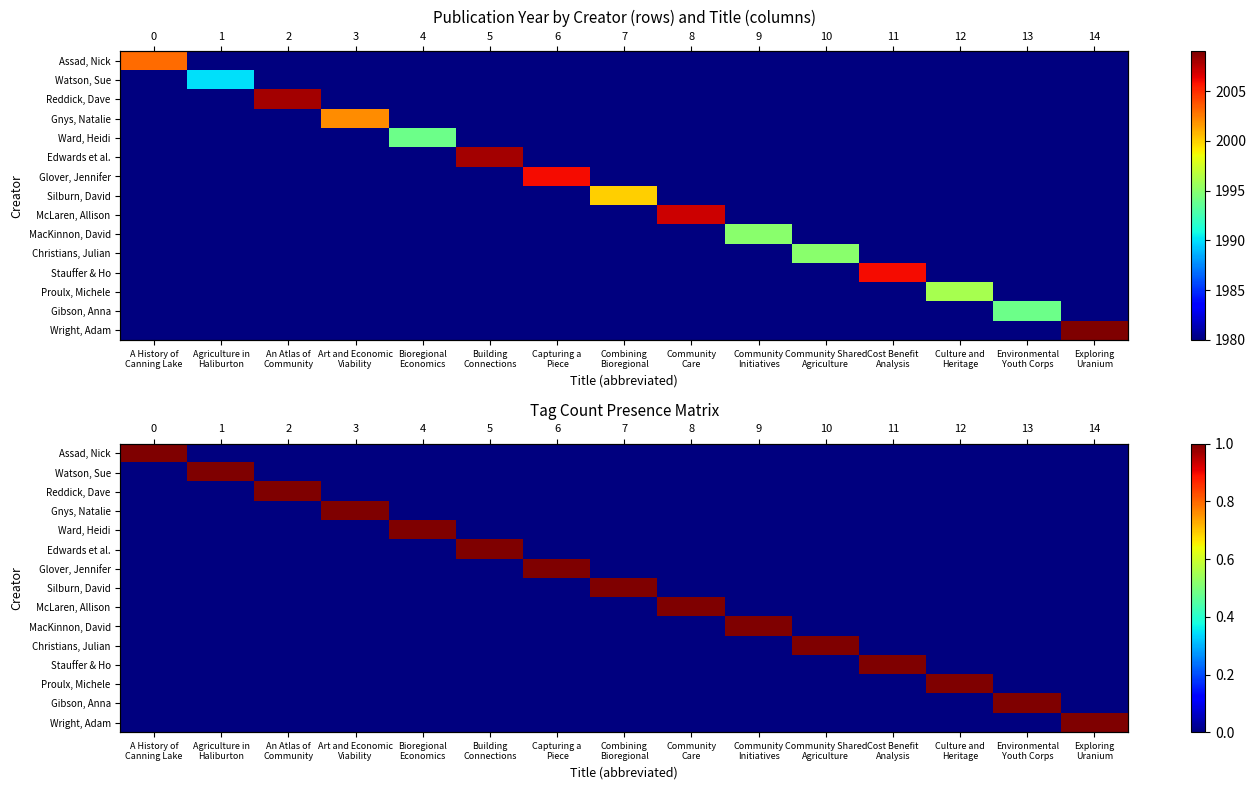

Which series changed the most between Building Connections and Cost Benefit Analysis?

Edwards et al.